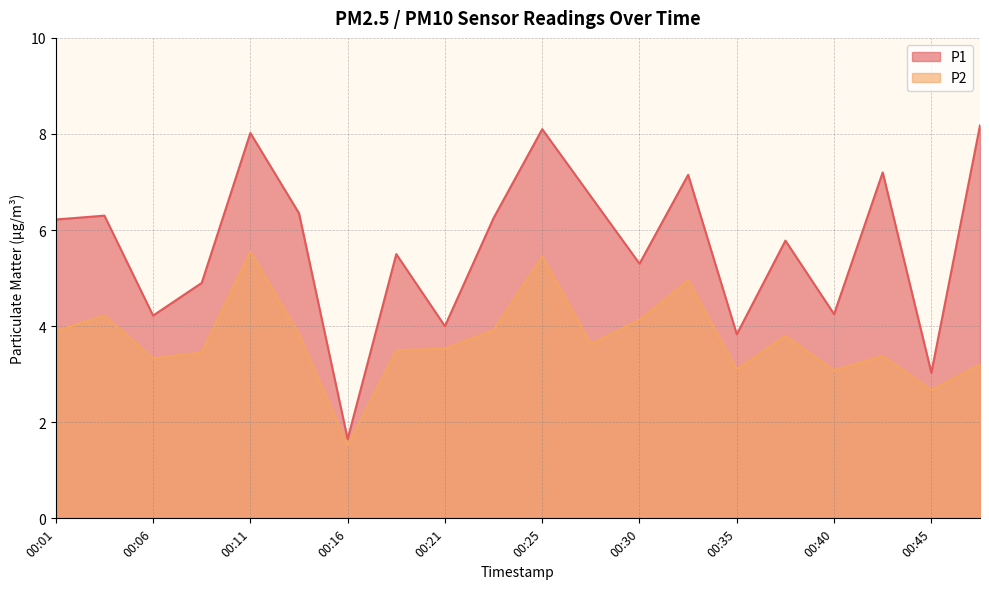

Reading right to left, what are all the values shown in this chart?

P1: 00:48=8.2	00:45=3.0	00:43=7.2	00:40=4.2	00:38=5.8	00:35=3.8	00:33=7.2	00:30=5.3	00:28=6.7	00:25=8.1	00:23=6.2	00:21=4.0	00:18=5.5	00:16=1.6	00:13=6.3	00:11=8.0	00:08=4.9	00:06=4.2	00:04=6.3	00:01=6.2
P2: 00:48=3.2	00:45=2.7	00:43=3.4	00:40=3.1	00:38=3.8	00:35=3.1	00:33=5.0	00:30=4.1	00:28=3.6	00:25=5.5	00:23=3.9	00:21=3.5	00:18=3.5	00:16=1.5	00:13=3.8	00:11=5.5	00:08=3.5	00:06=3.3	00:04=4.2	00:01=3.9